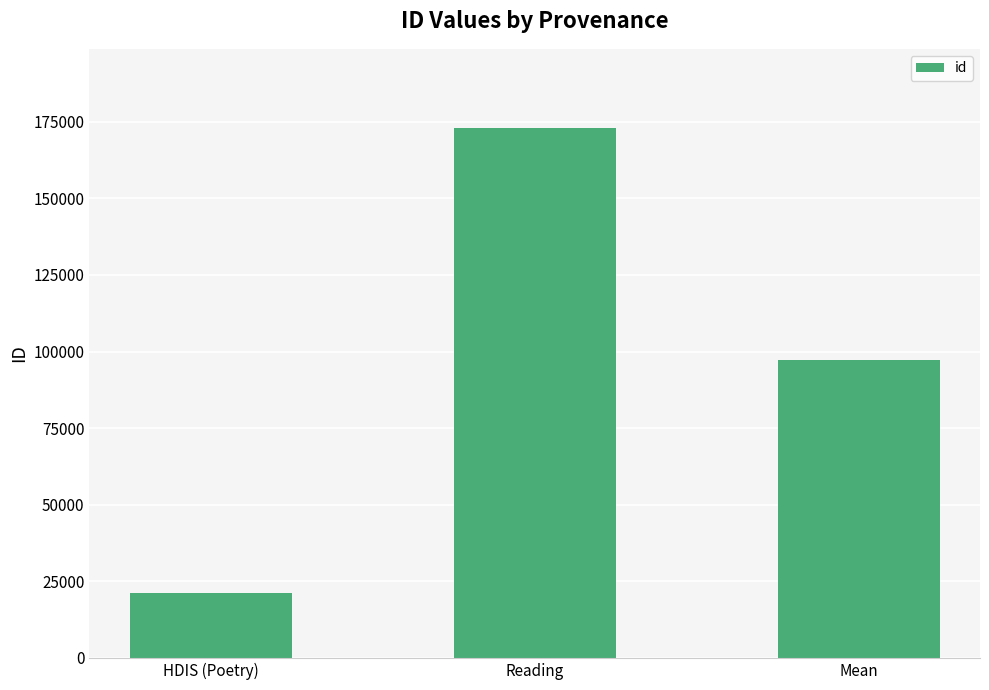

What is the sum of the values at Reading and HDIS (Poetry)?

194190